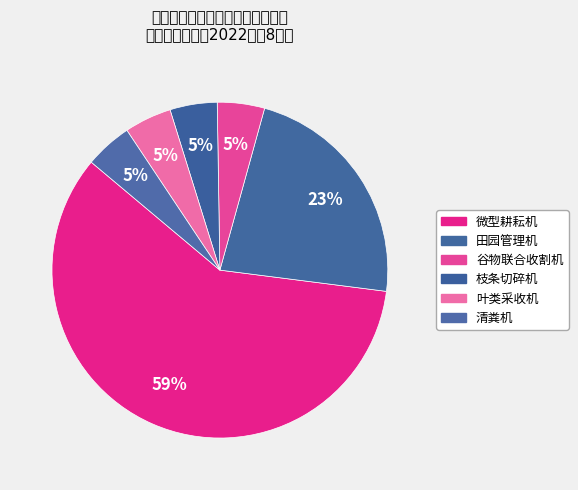

How many segments does this pie chart have?

6